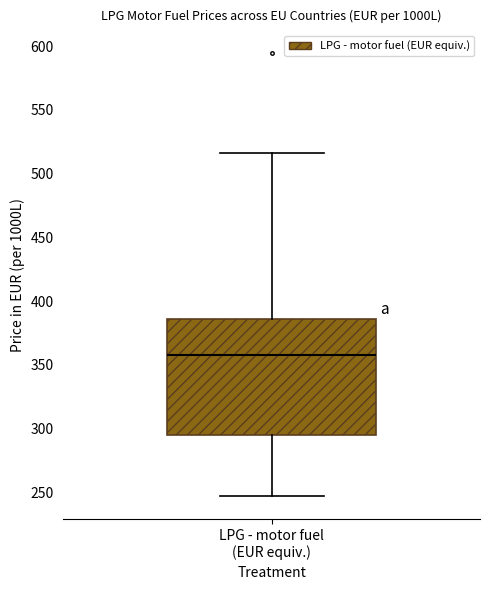

Read this box plot against the y-axis: the position of the median line, the range covered by the box, and the ends of both whiskers. The values are not printed on the chart, so give them approximately, as read against the axis.

median 355, box 295 to 385, whiskers 245 to 515